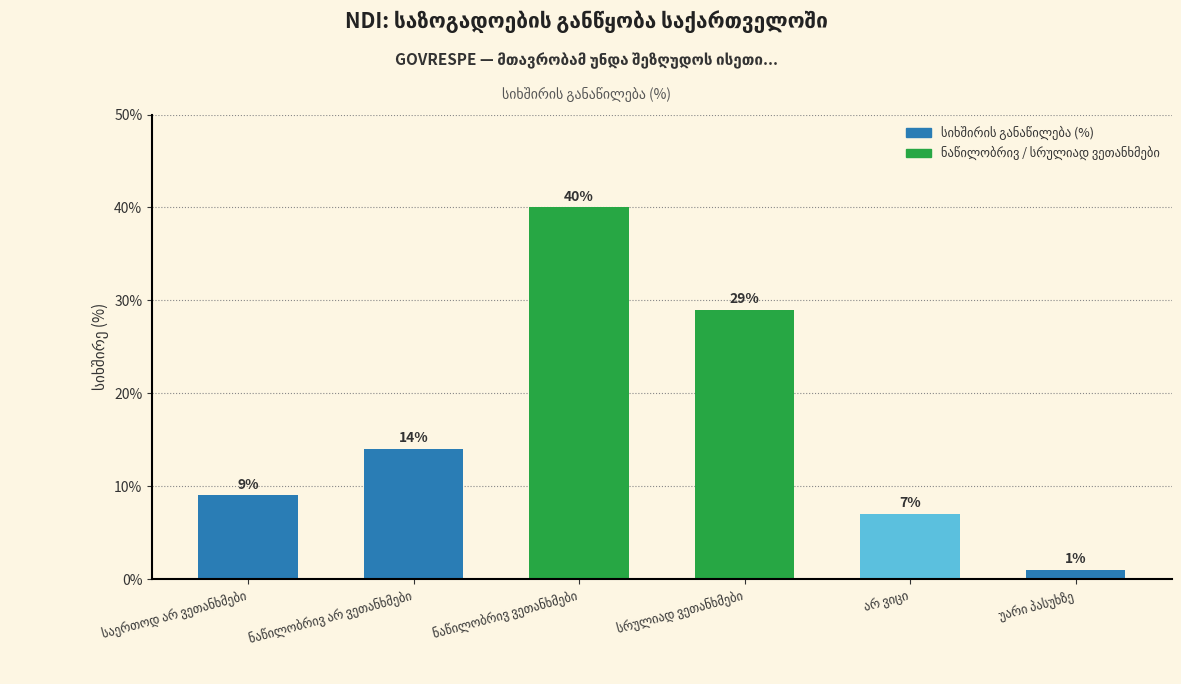

What is the value of the 6th bar from the left?

1